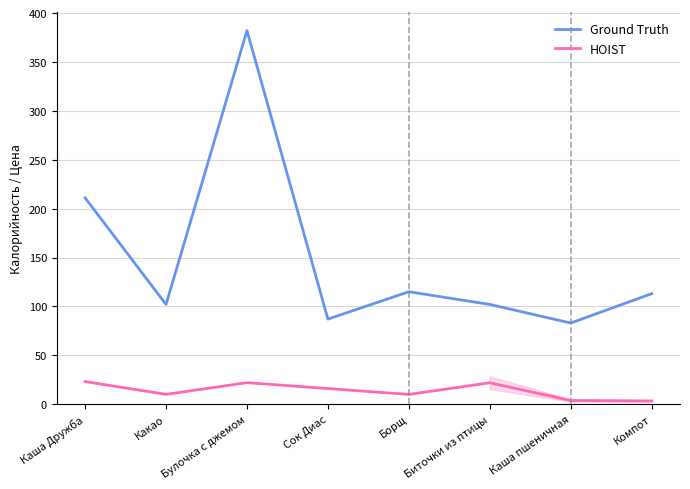

Is the value of HOIST at Биточки из птицы greater than the value of Ground Truth at Борщ?

No